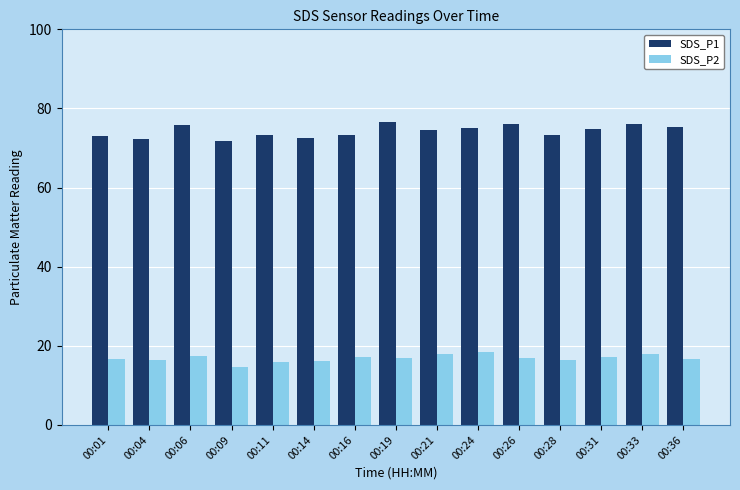

How many data points in SDS_P1 are less than 74?

7